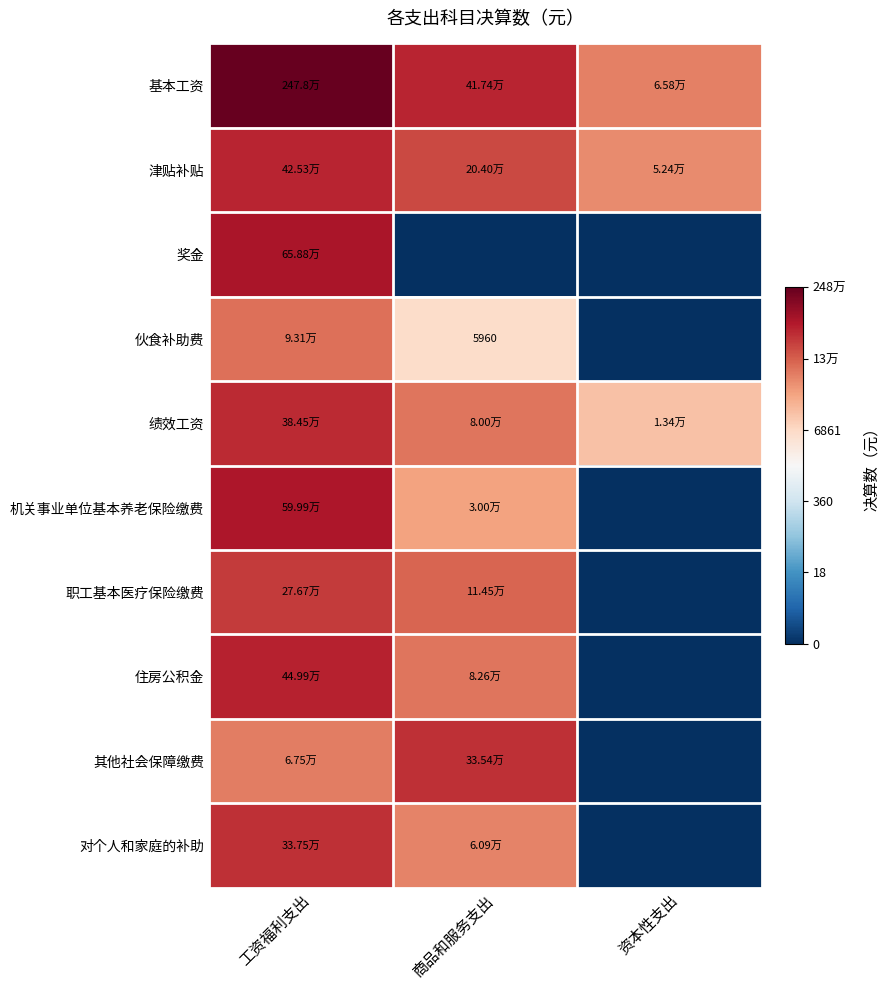

List the labels in order of 伙食补助费 value, largest first.

工资福利支出, 商品和服务支出, 资本性支出